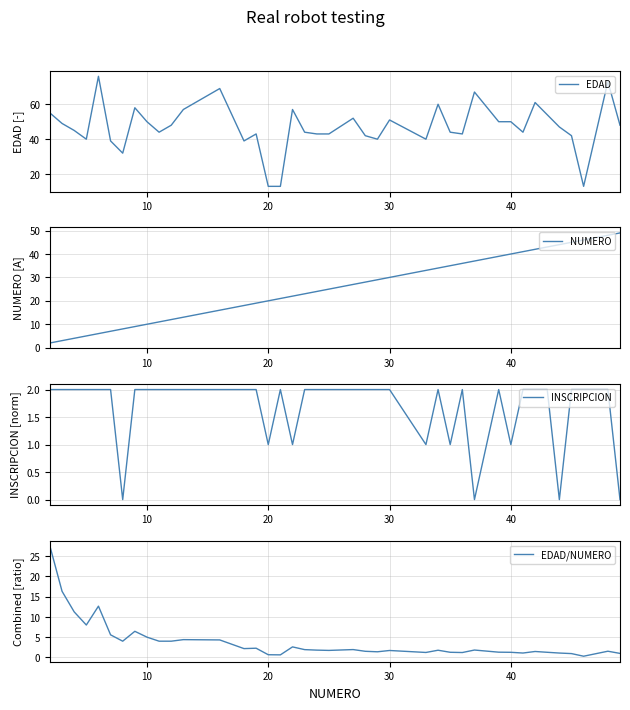

Rank the series by their maximum value, from lowest to highest.

INSCRIPCION, EDAD/NUMERO, NUMERO, EDAD